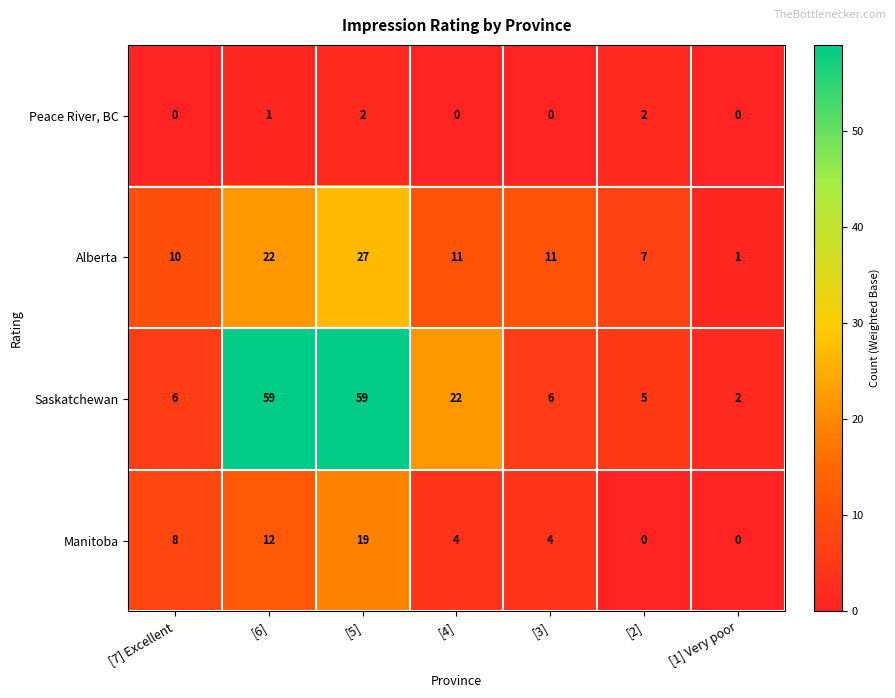

What is the average value of the Manitoba series?

7